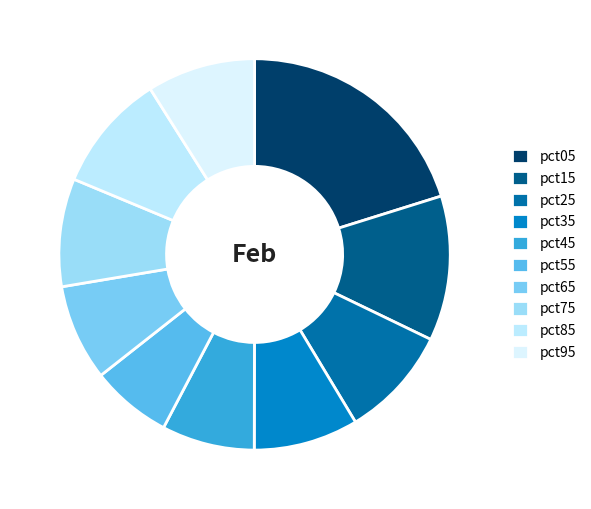

How many slices are in this pie chart?

10